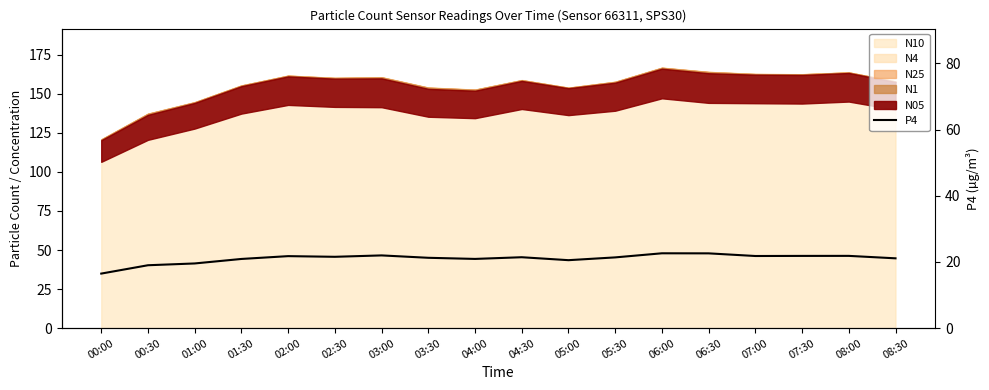

List the labels in order of value, smallest first.

00:00, 00:30, 01:00, 05:00, 01:30, 04:00, 08:30, 03:30, 05:30, 04:30, 02:30, 02:00, 07:00, 07:30, 08:00, 03:00, 06:30, 06:00